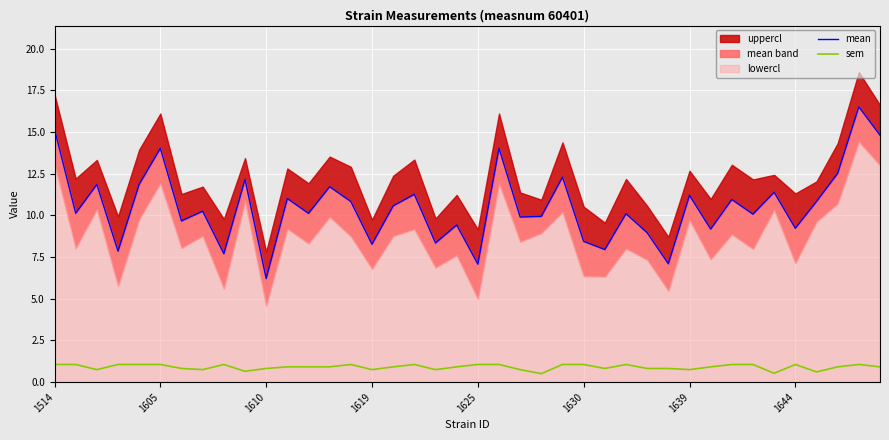

Read the sem value at 1625.

1.1